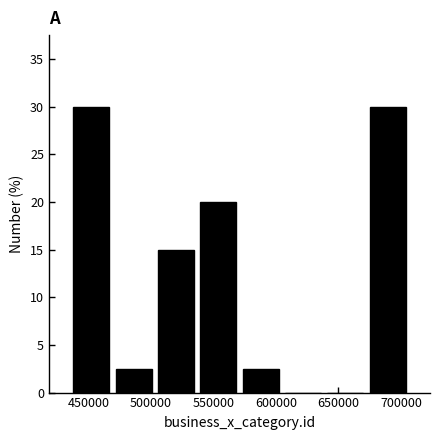

What is the height of the bar covering 570000 to 605000 on the x-axis? Neither the bar edges nor the heights are printed on the chart, so give them approximately, as read against the axes.

2.5